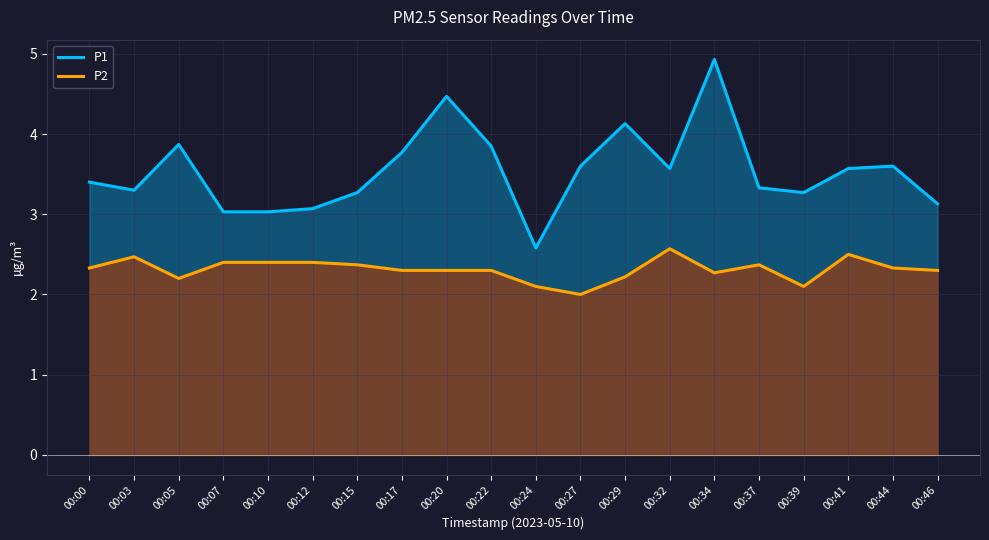

What is the difference between the maximum and minimum values in the P2 series?

0.6